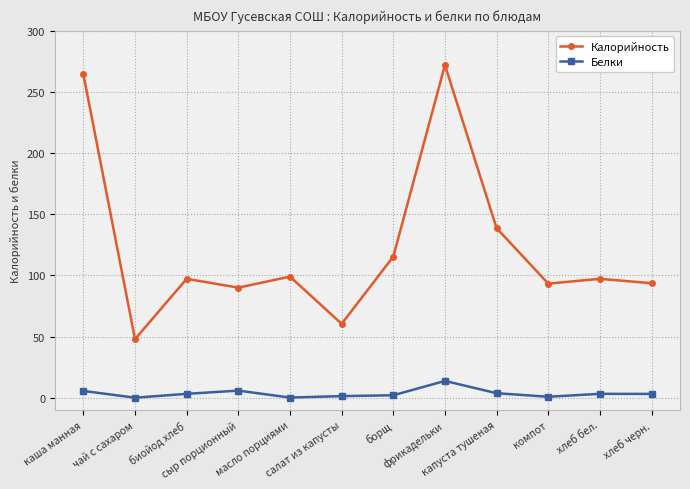

What position from the right is капуста тушеная?

4